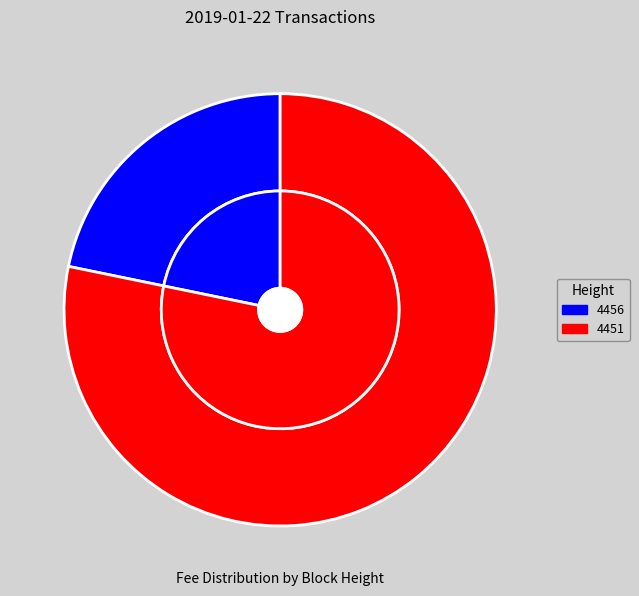

Is 4456 the majority of the pie?

No